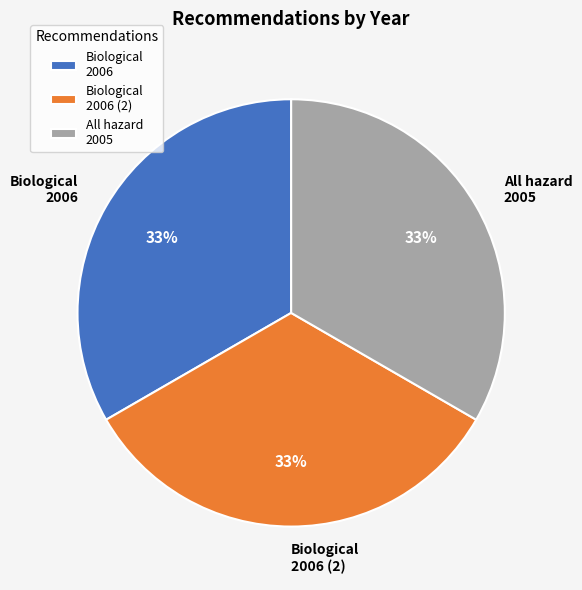

Does any single category account for the majority?

No